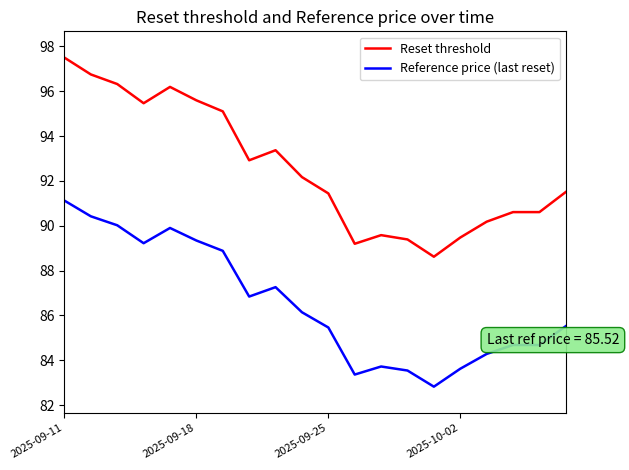

What is the difference between the maximum and minimum values in the Reference price (last reset) series?

8.3